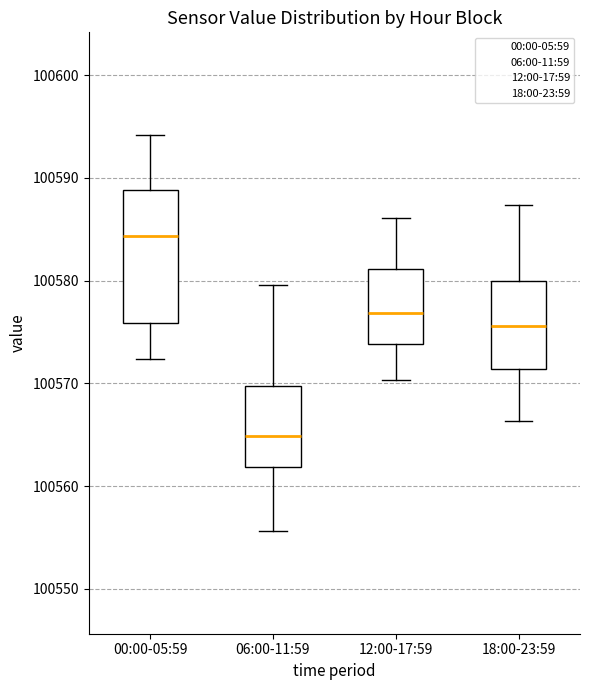

Which box is the tallest, from its lower edge to its upper edge?

00:00-05:59